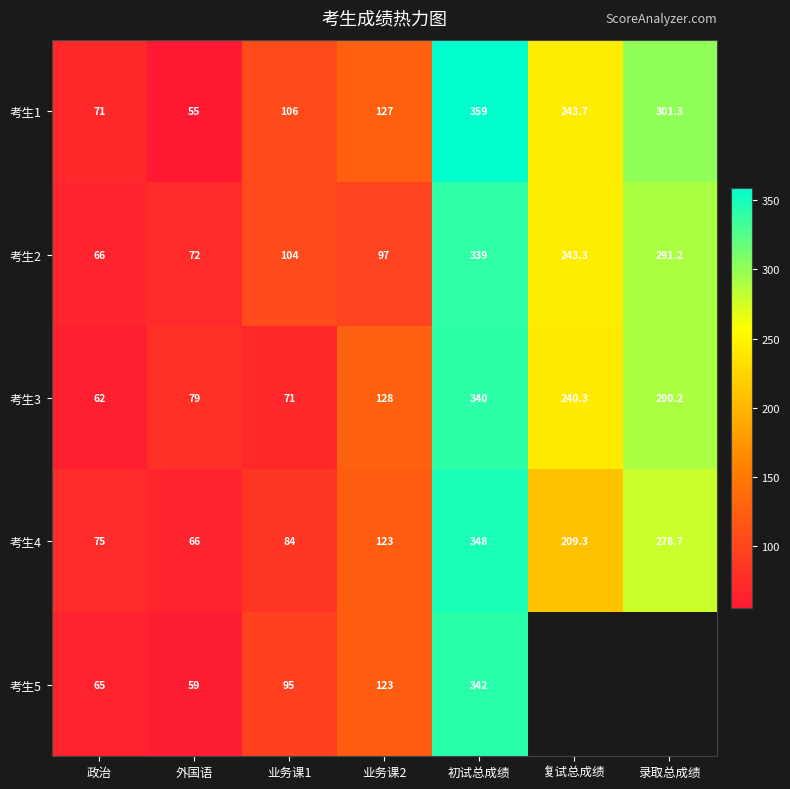

The value of 考生4 at 外国语 is 66.0. True or false?

True